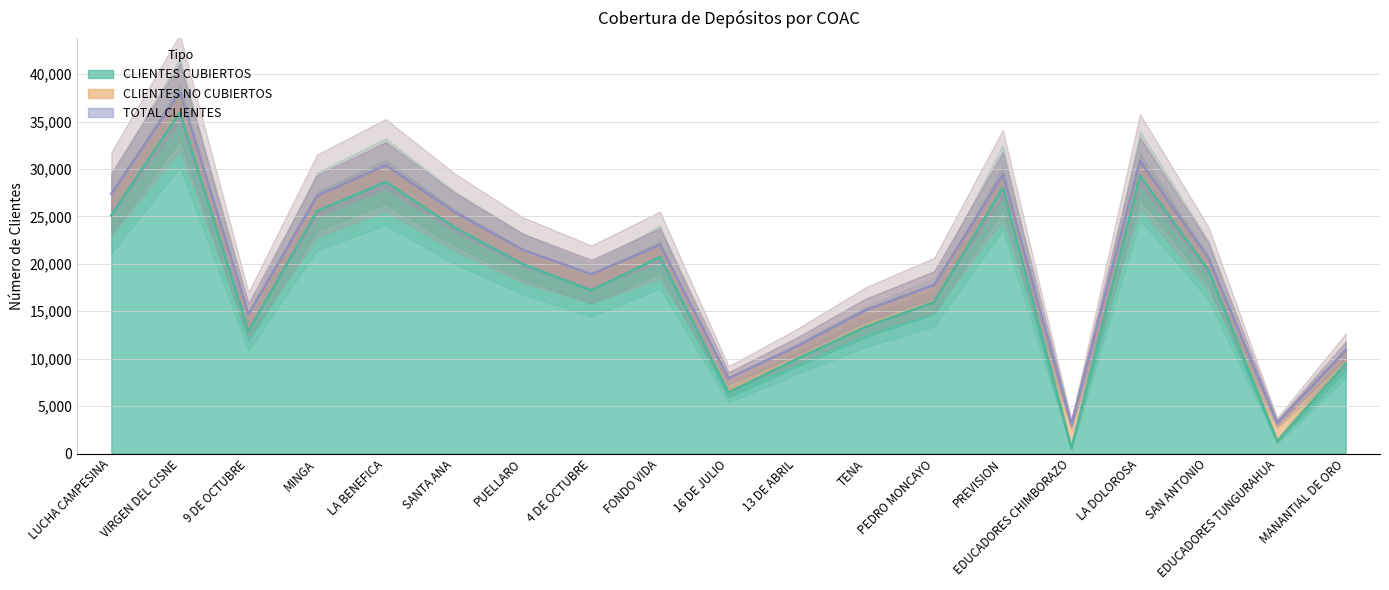

At which label does CLIENTES CUBIERTOS reach its minimum?

EDUCADORES CHIMBORAZO